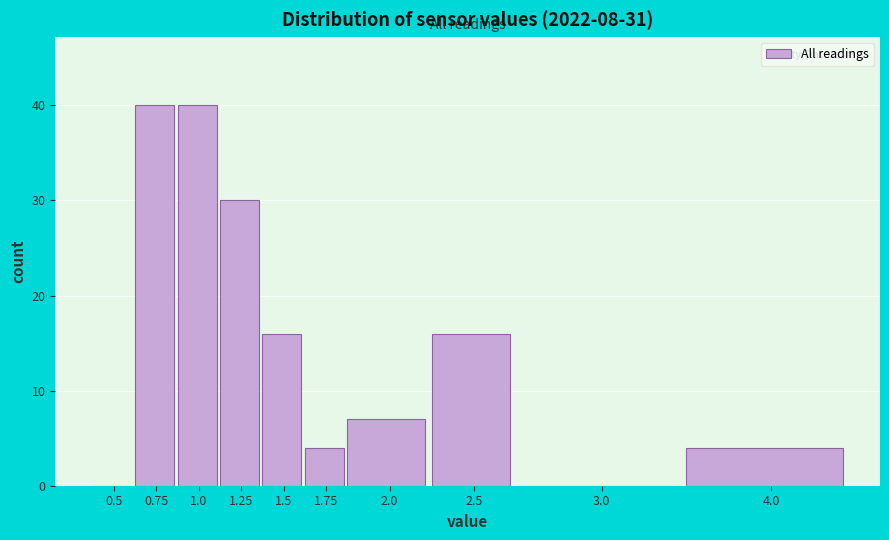

Reading left to right, transcribe all the data shown in this chart.

0.5=0	0.75=40	1.0=40	1.25=30	1.5=16	1.75=4	2.0=7	2.5=16	3.0=0	4.0=4